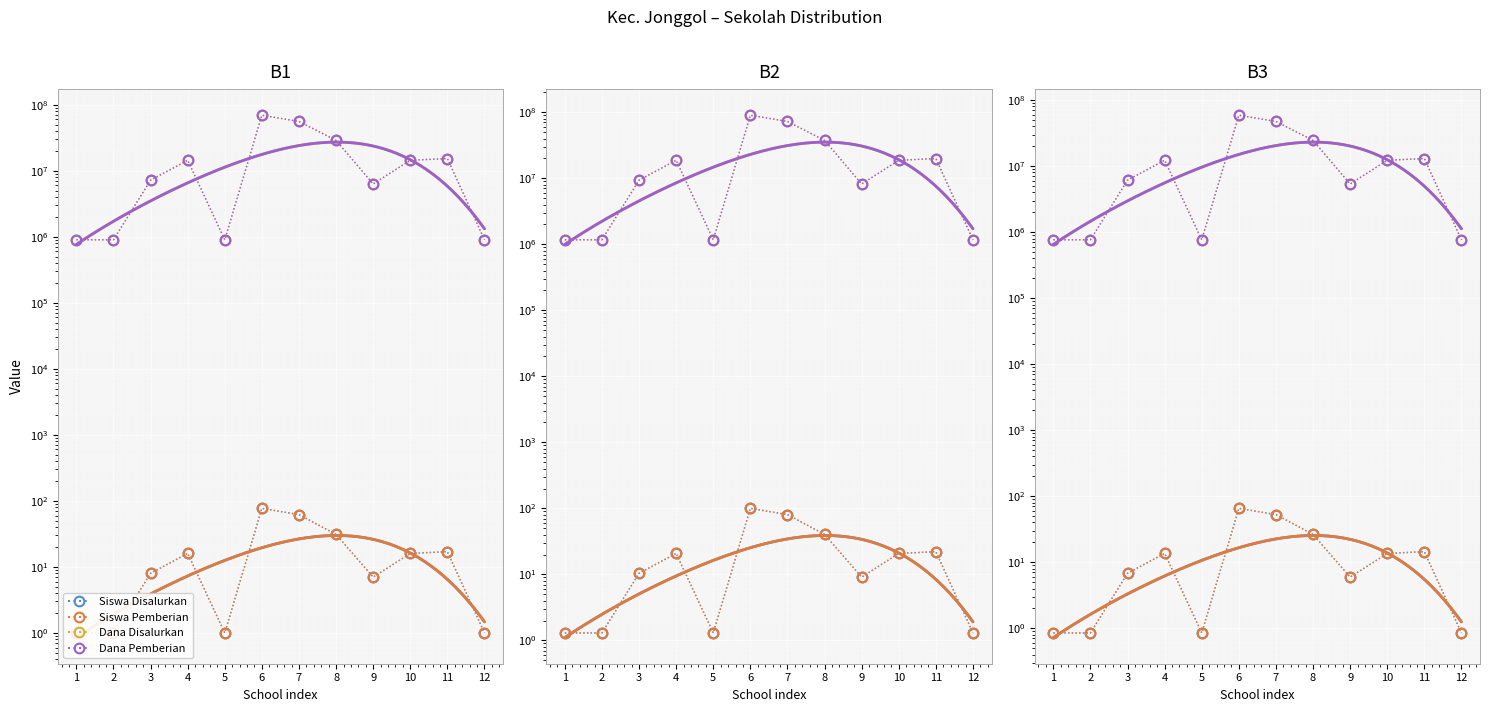

At which category does Dana Pemberian reach its first local peak?

4